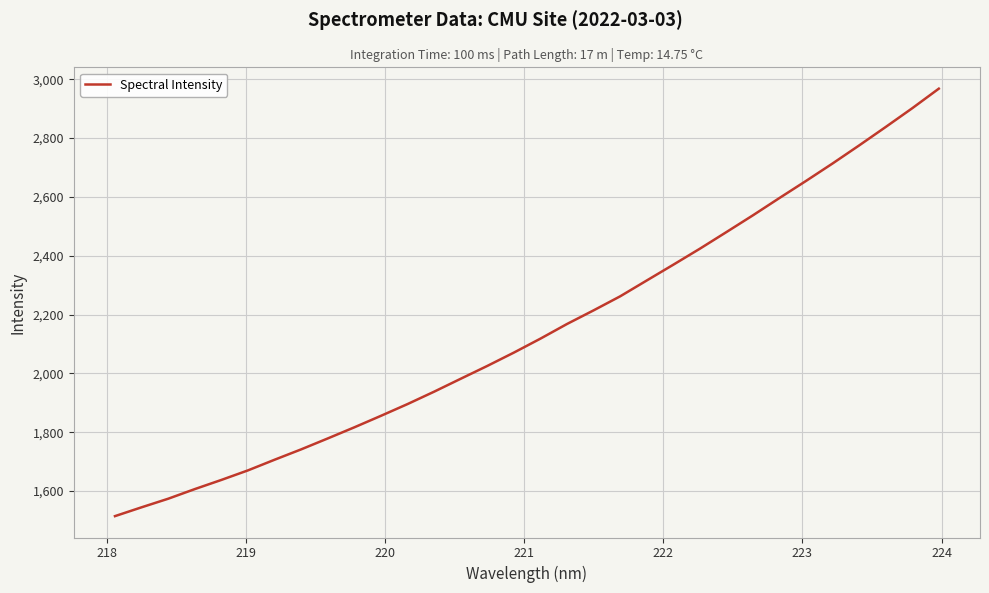

What is the difference between the maximum and minimum values?

1453.5